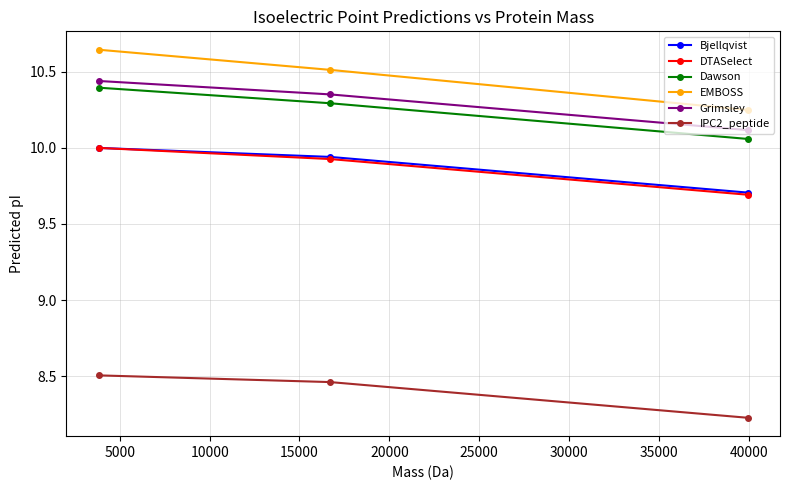

Which series has the widest spread of values?

EMBOSS